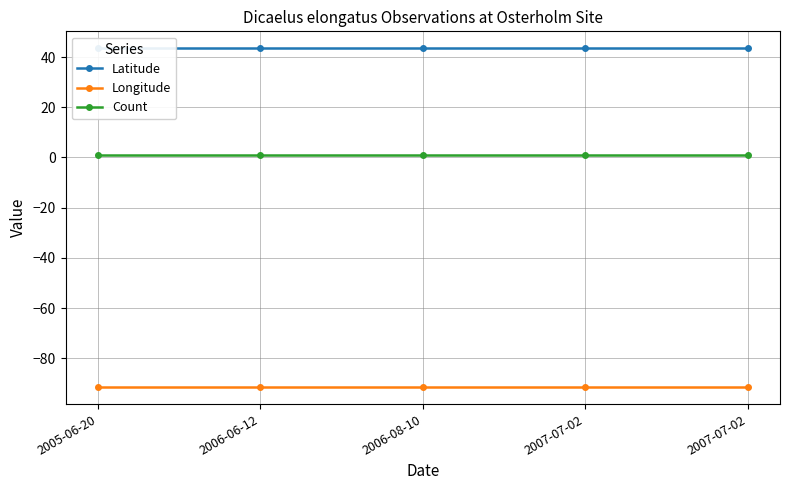

Reading left to right, extract all data points from this chart.

Latitude: 43.5	43.5	43.5	43.5	43.5
Longitude: -91.5	-91.5	-91.5	-91.5	-91.5
Count: 1.0	1.0	1.0	1.0	1.0